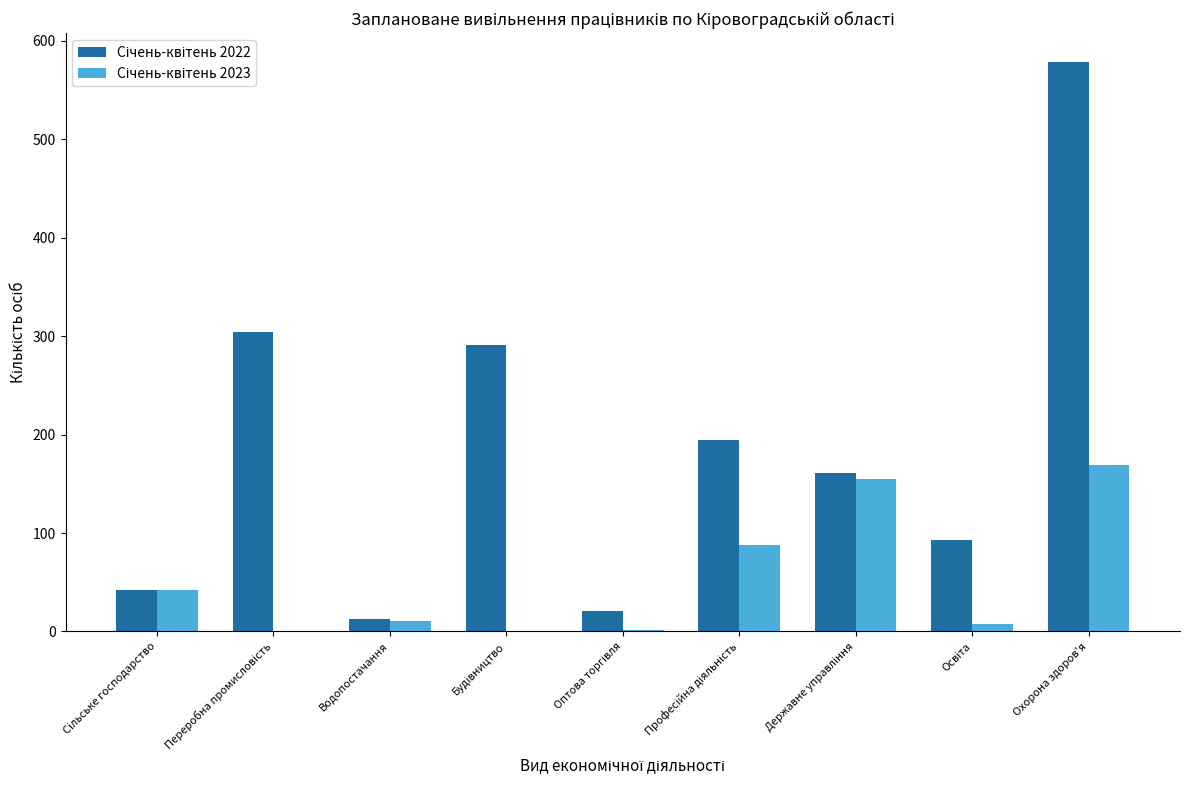

Reading left to right, what are all the values shown in this chart?

Січень-квітень 2022: 42	304	13	291	21	195	161	93	579
Січень-квітень 2023: 42	0	11	0	1	88	155	8	169